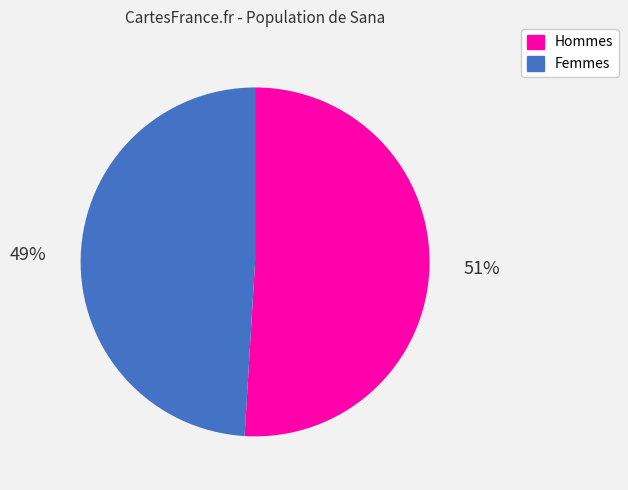

How many slices are in this pie chart?

2